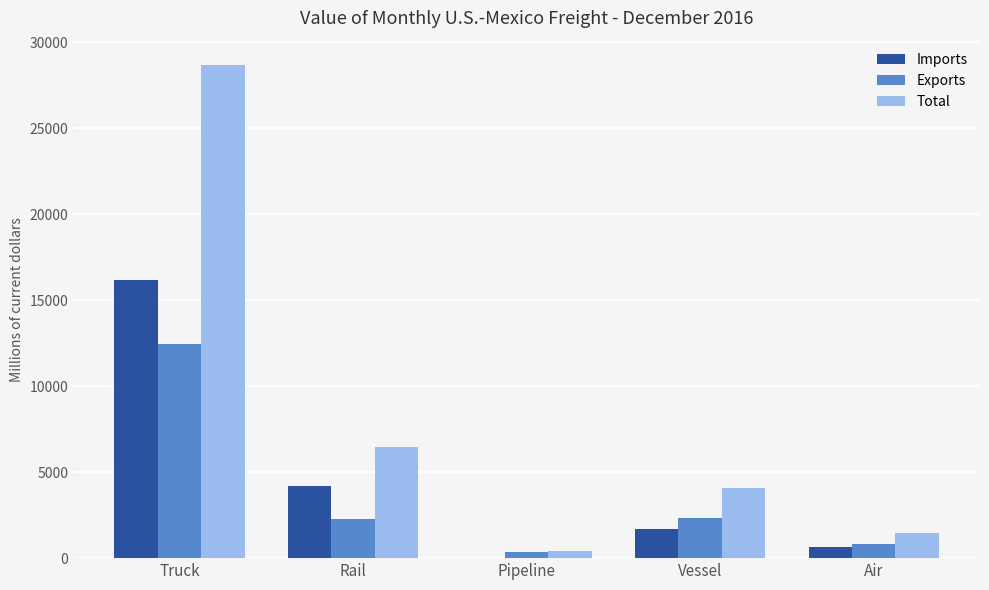

What is the sum of the Total values at Air and Vessel?

5534.6